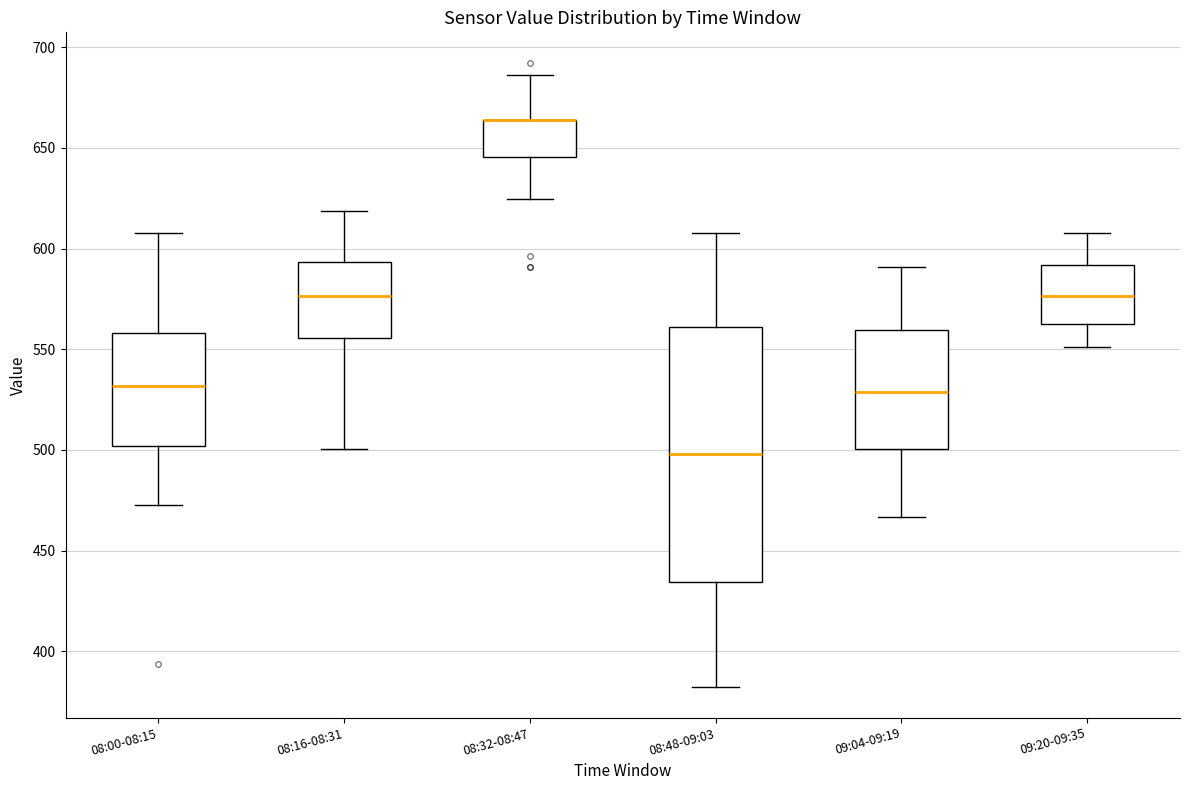

Where does the upper whisker of the box for 08:16-08:31 end on the y-axis? The values are not printed on the chart, so give them approximately, as read against the axis.

620